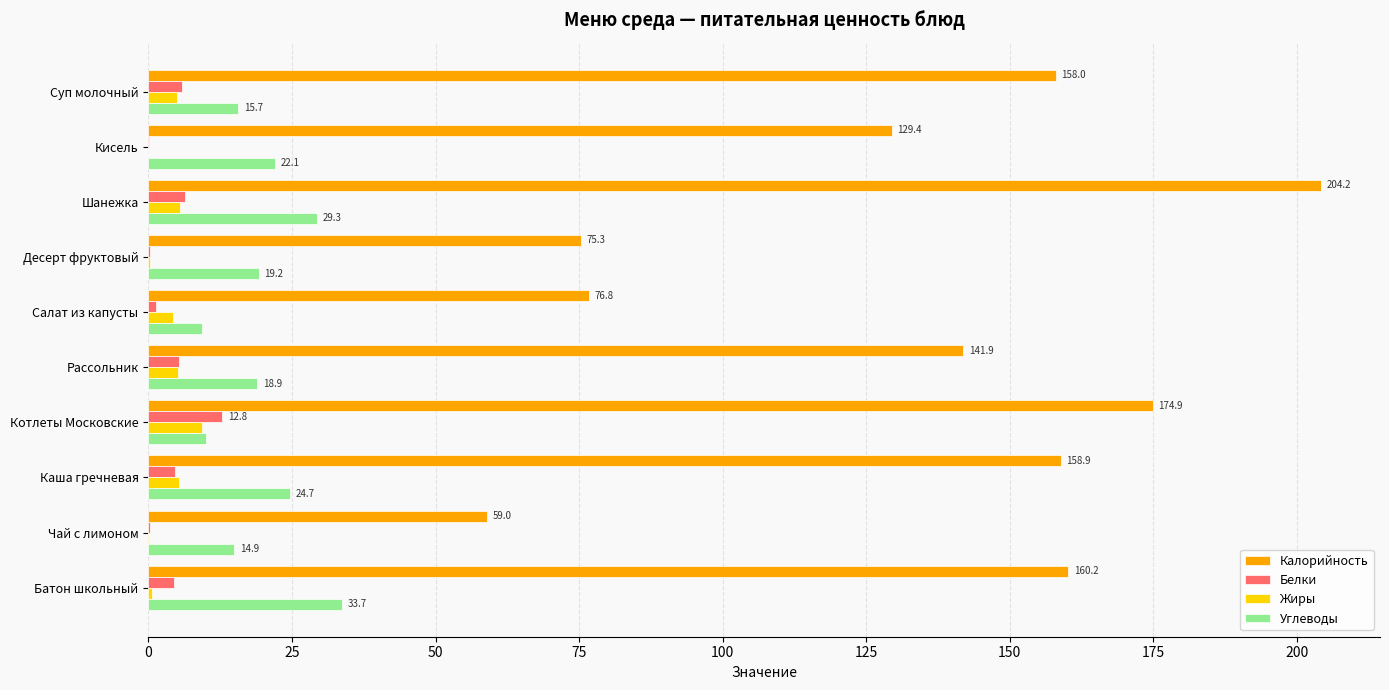

What is the maximum value shown in the chart?

204.2